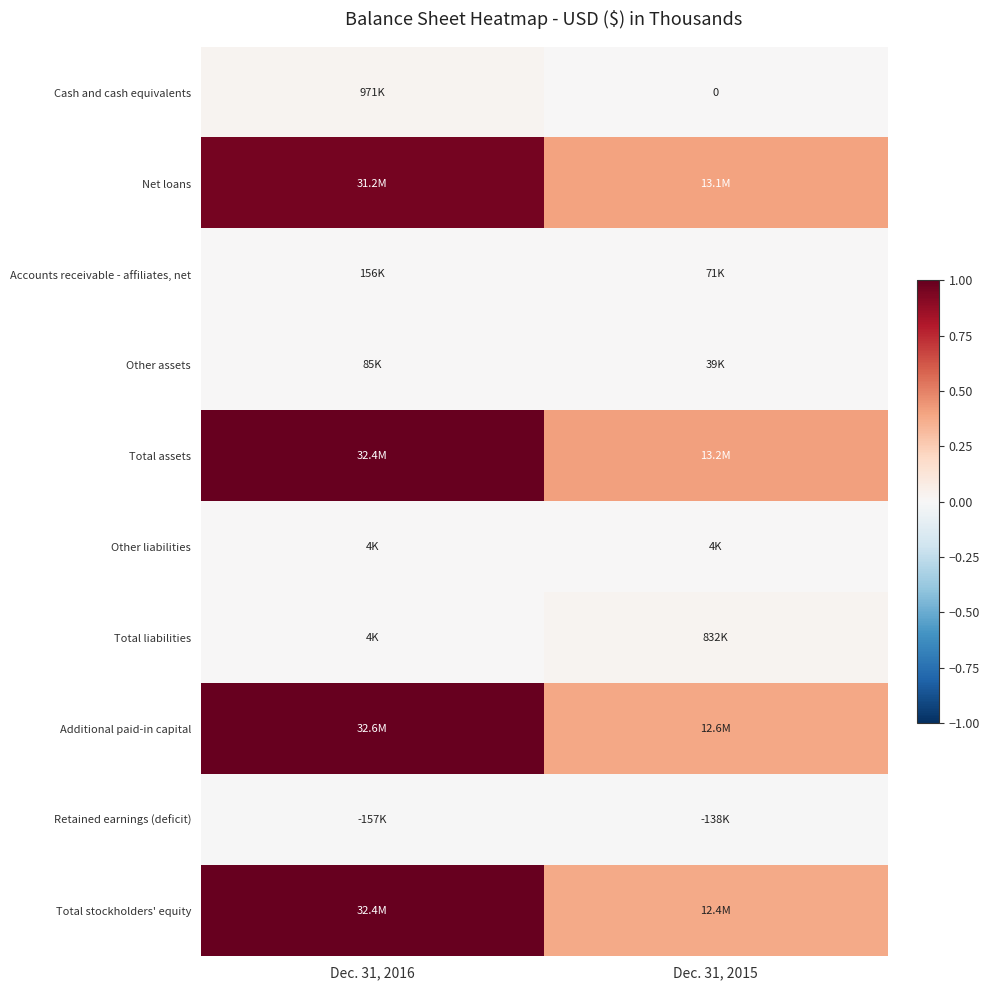

At which category is the sum across all series the highest?

Dec. 31, 2016